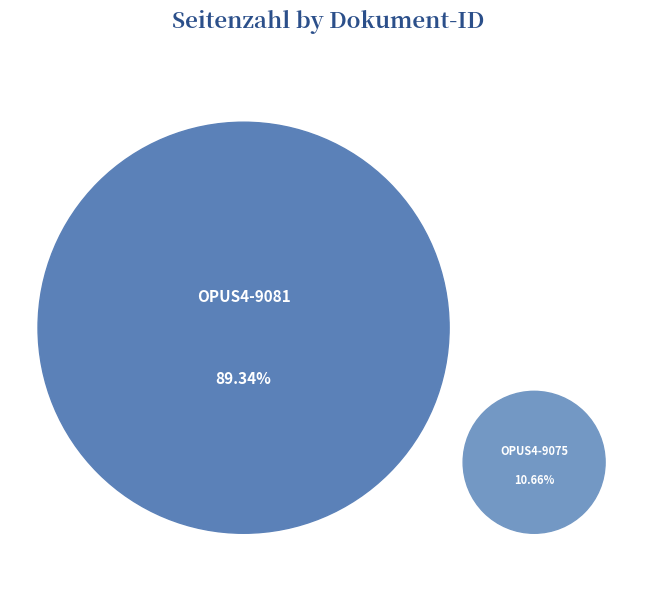

Rank the categories by value from lowest to highest.

OPUS4-9075, OPUS4-9081